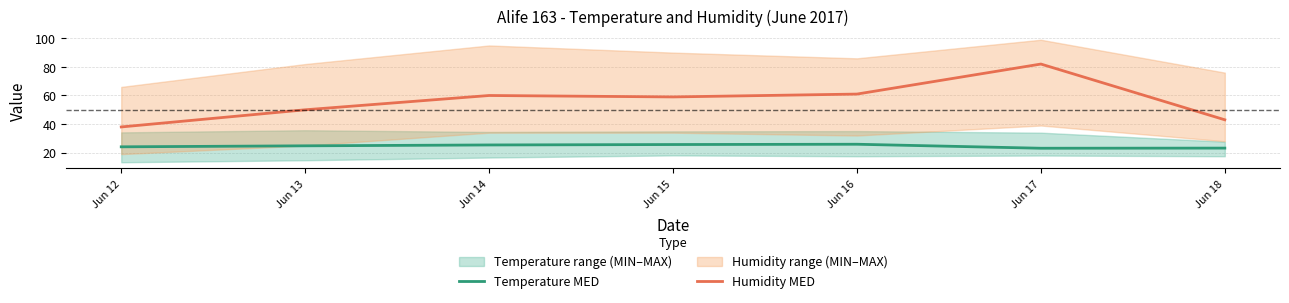

True or false: Humidity MED has a value of 61.0 at Jun 16.

True